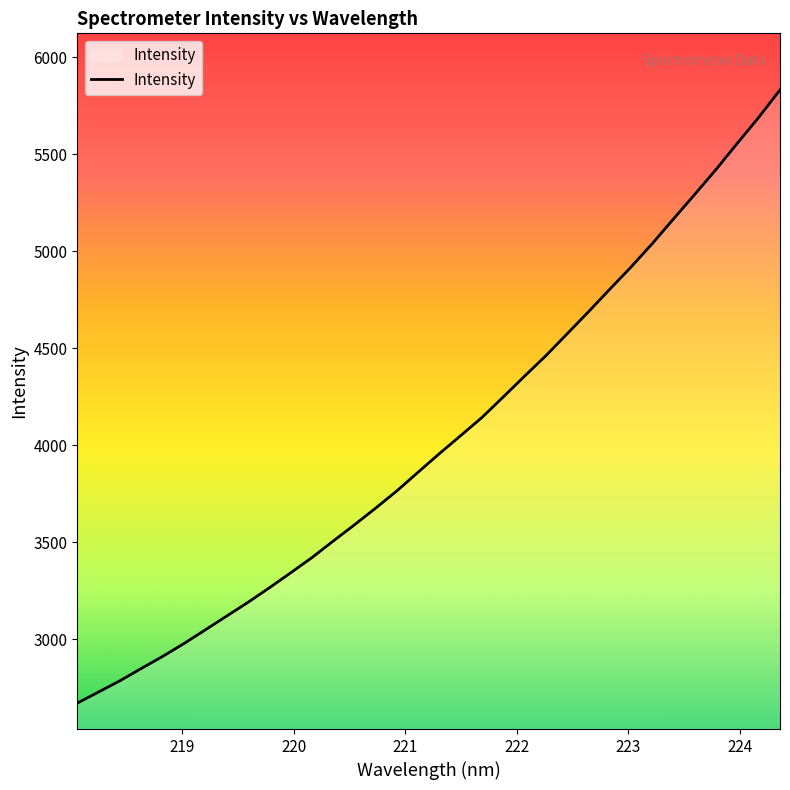

What is the difference between the maximum and minimum values?

3159.0